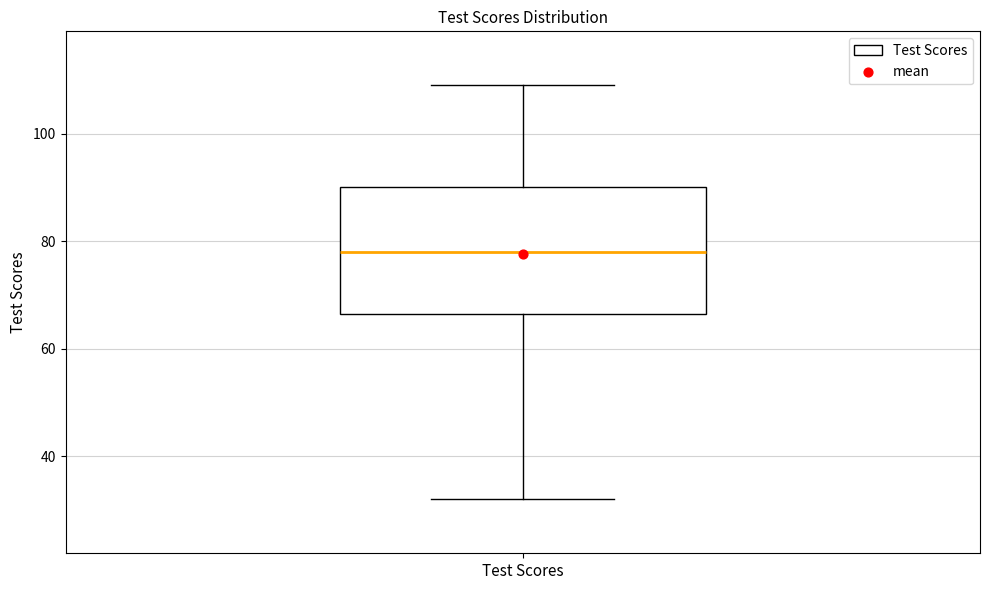

Transcribe this box plot: give where the median line is, the range the box spans, and where the two whiskers end, as read against the y-axis. The values are not printed on the chart, so give them approximately, as read against the axis.

median 78, box 66 to 90, whiskers 32 to 110